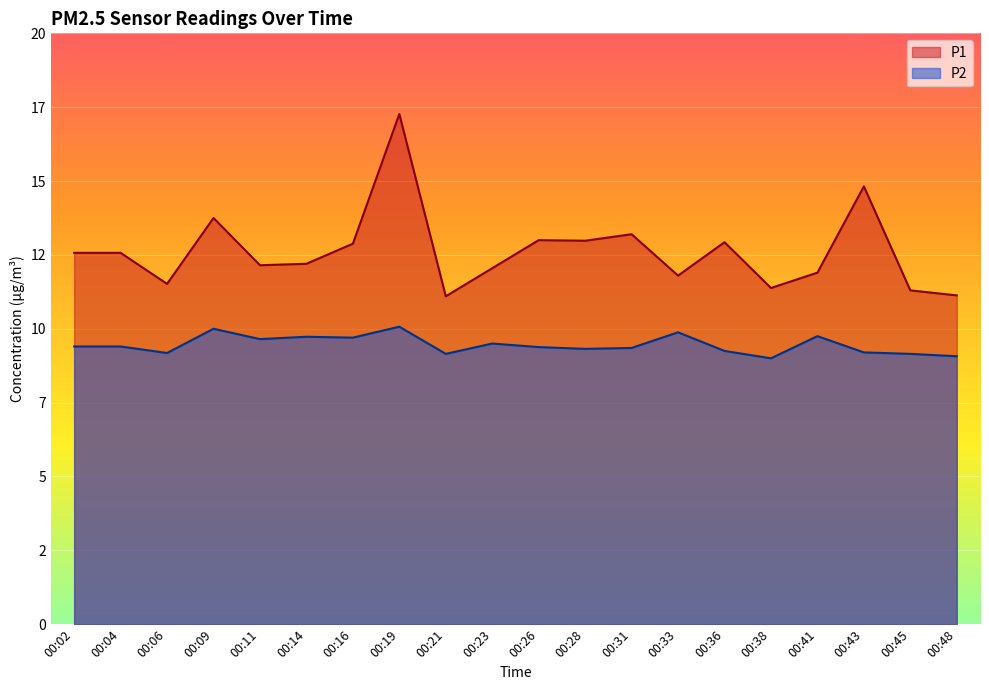

What are all the series names shown in the legend?

P1, P2